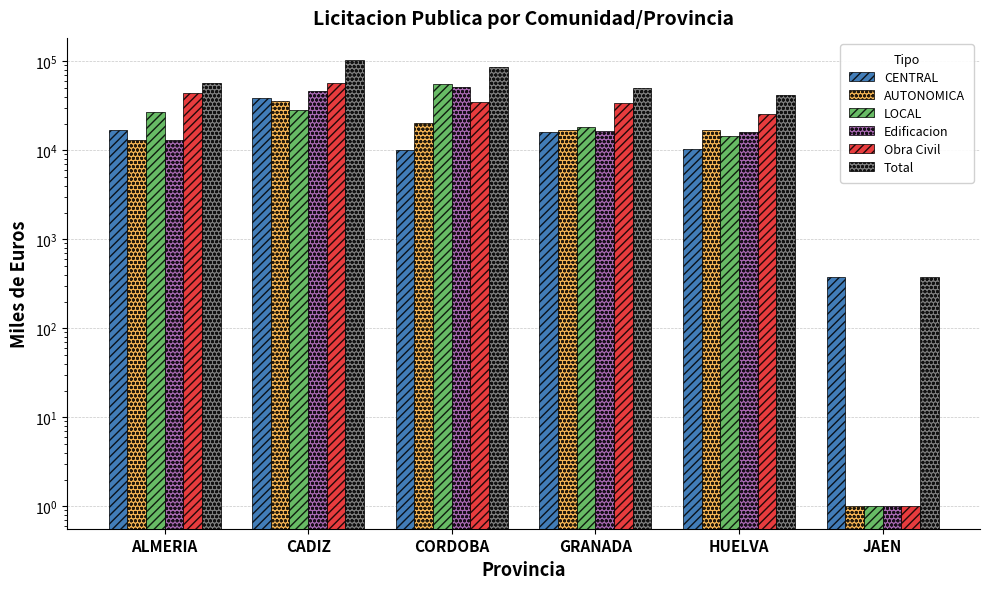

At which label does CENTRAL reach its minimum?

JAEN